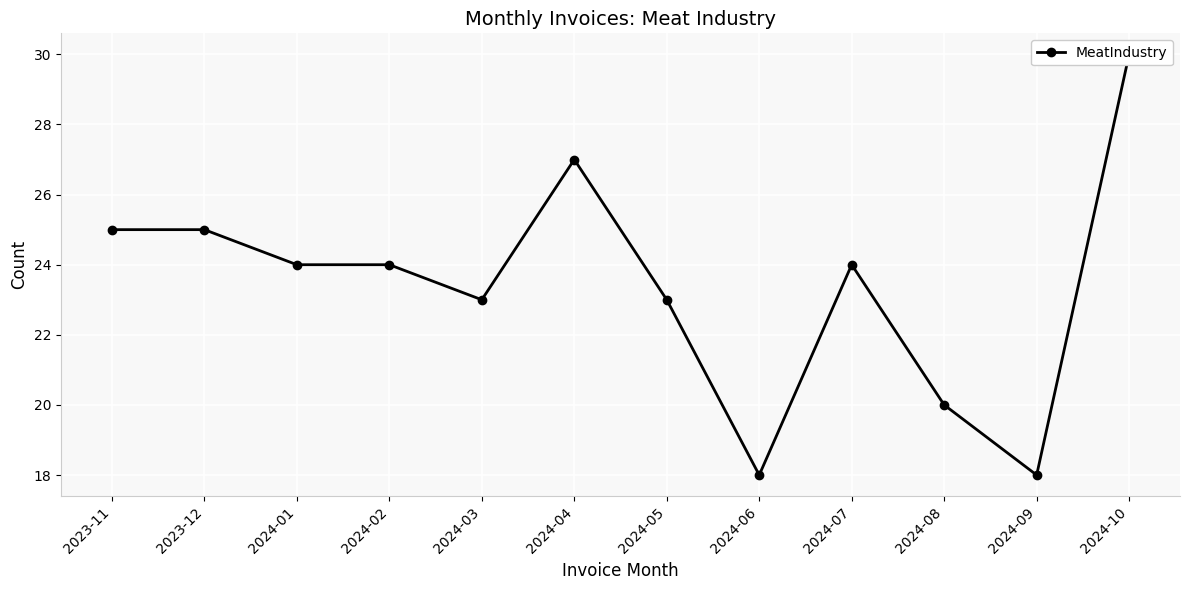

Where is the data nearest to the value 24?

2024-01